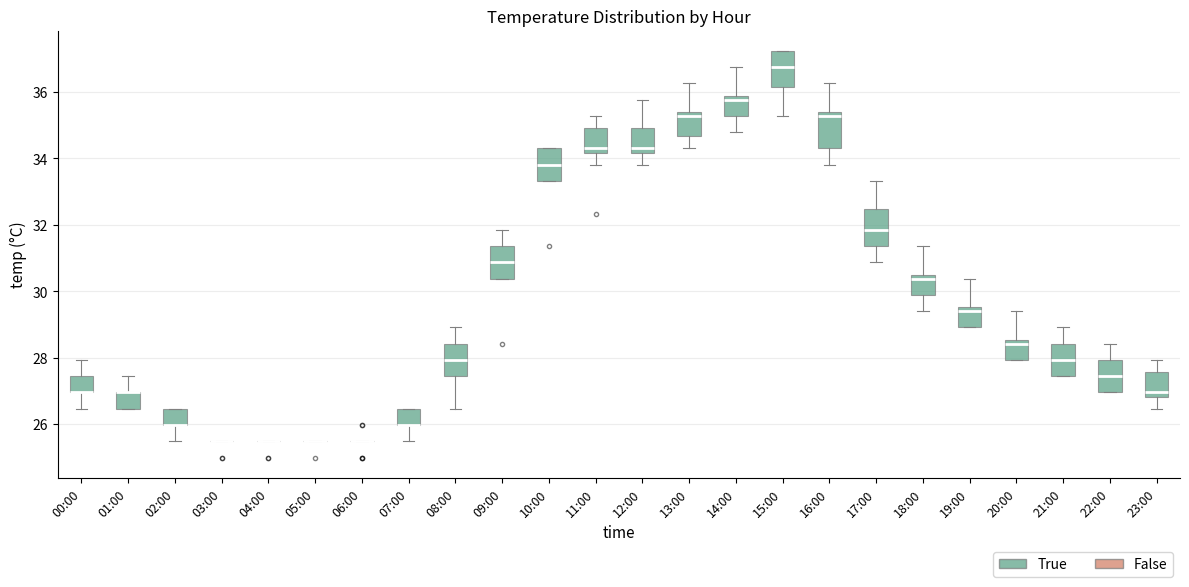

Where is the upper edge of the box for 17:00 on the y-axis? The values are not printed on the chart, so give them approximately, as read against the axis.

32.4